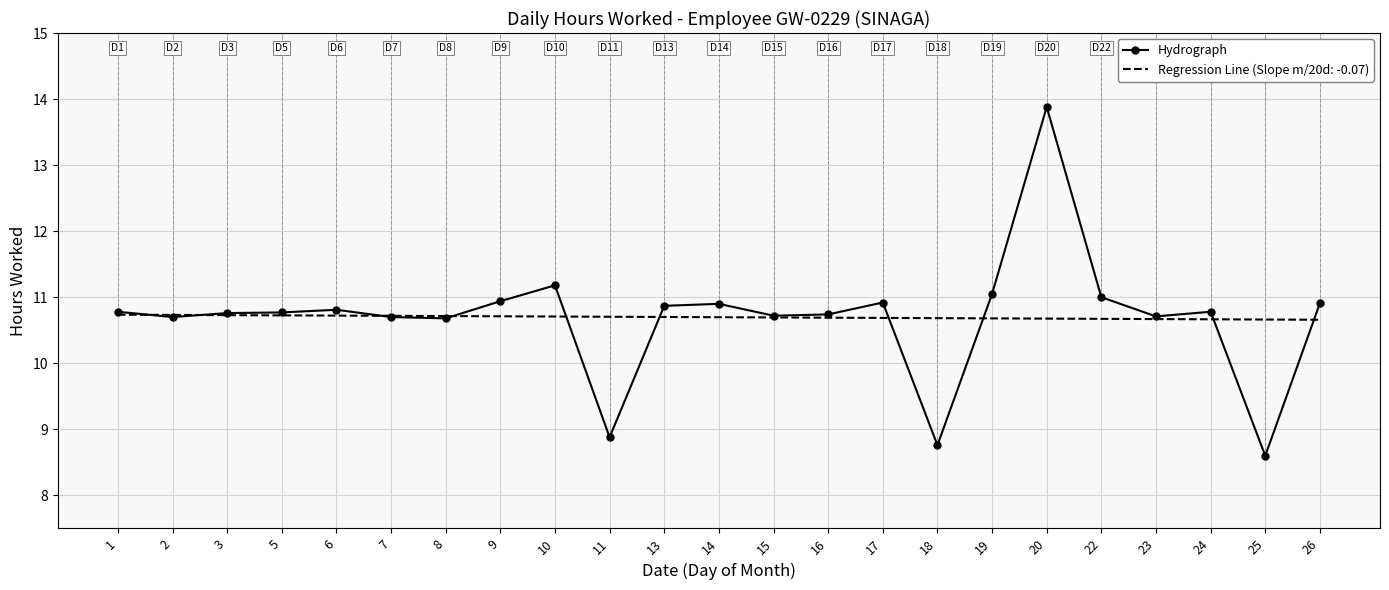

Which label corresponds to the smallest value in the chart?

25